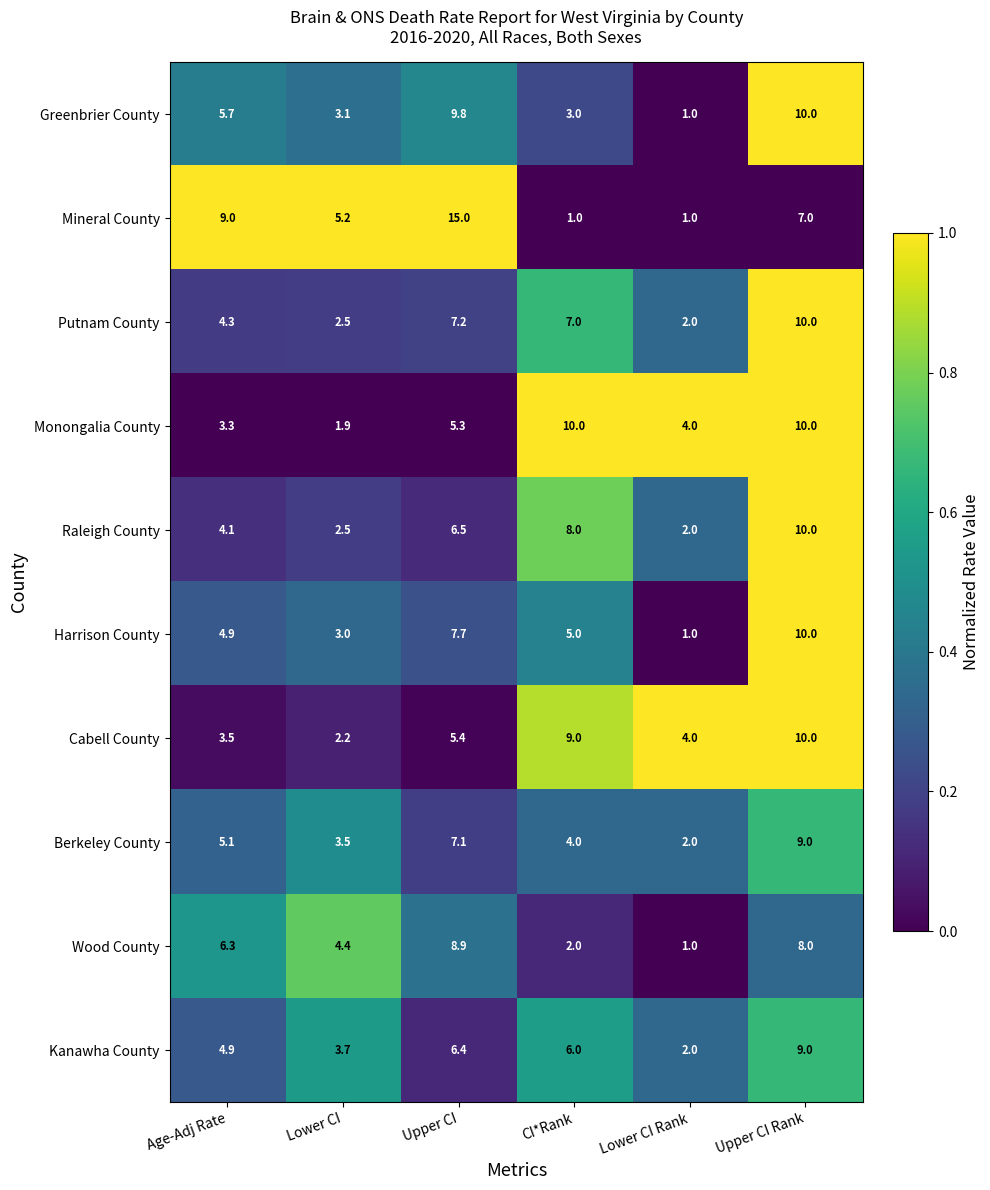

Which series has the largest total across all categories?

Mineral County